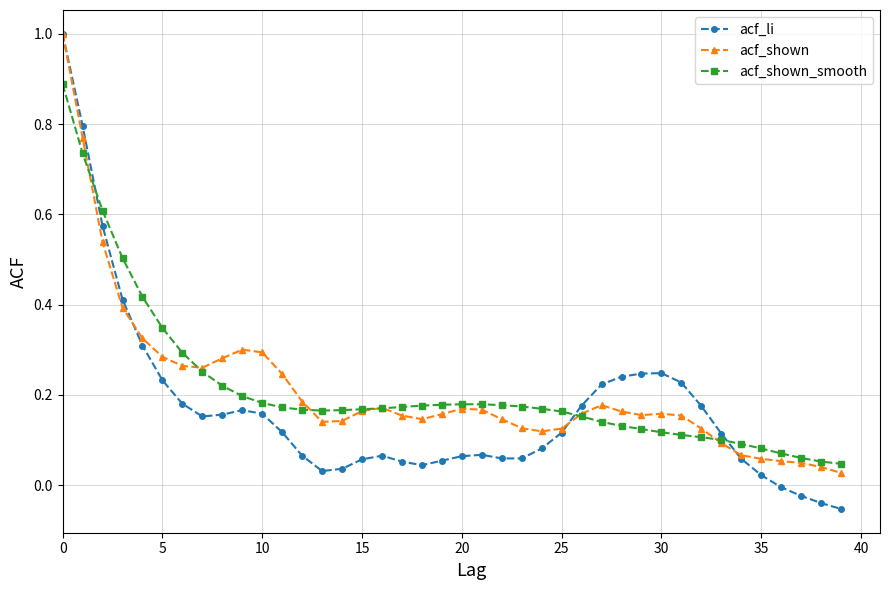

Which series has the widest spread of values?

acf_li